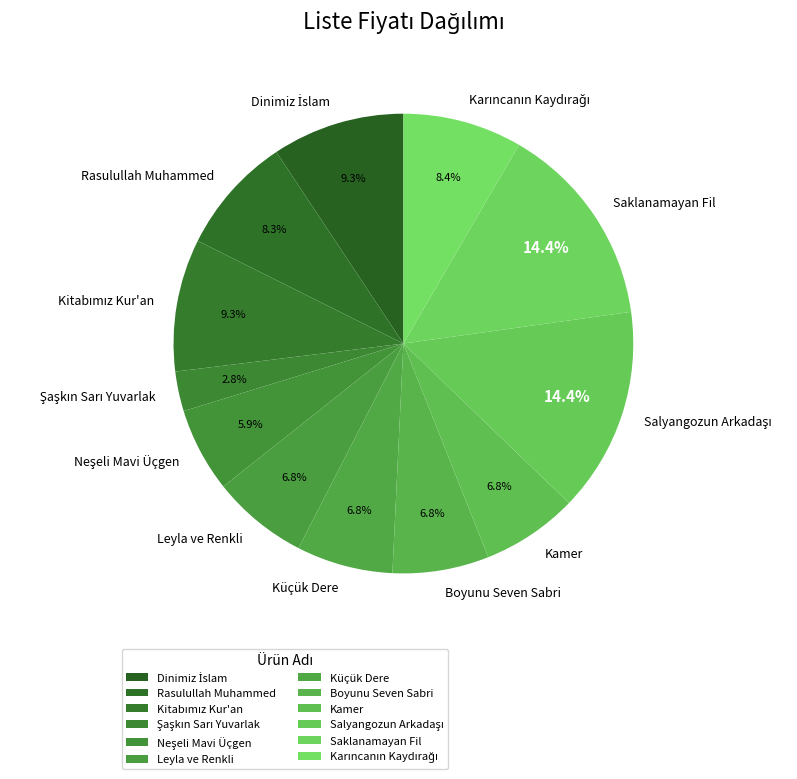

How much of the chart is everything except Küçük Dere?

93.2%